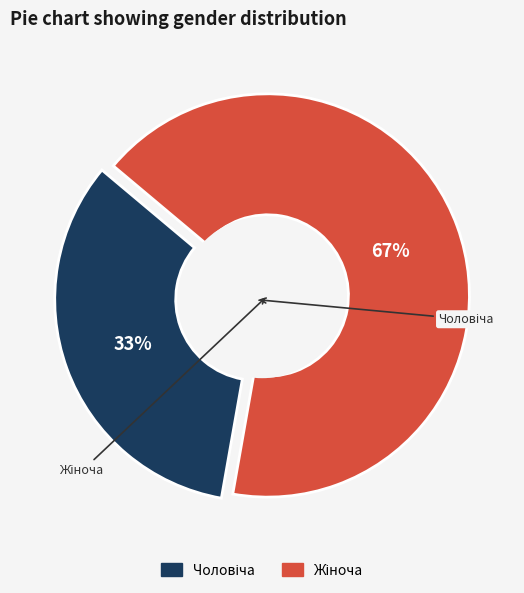

The Жіноча slice represents 55% of the pie. True or false?

False